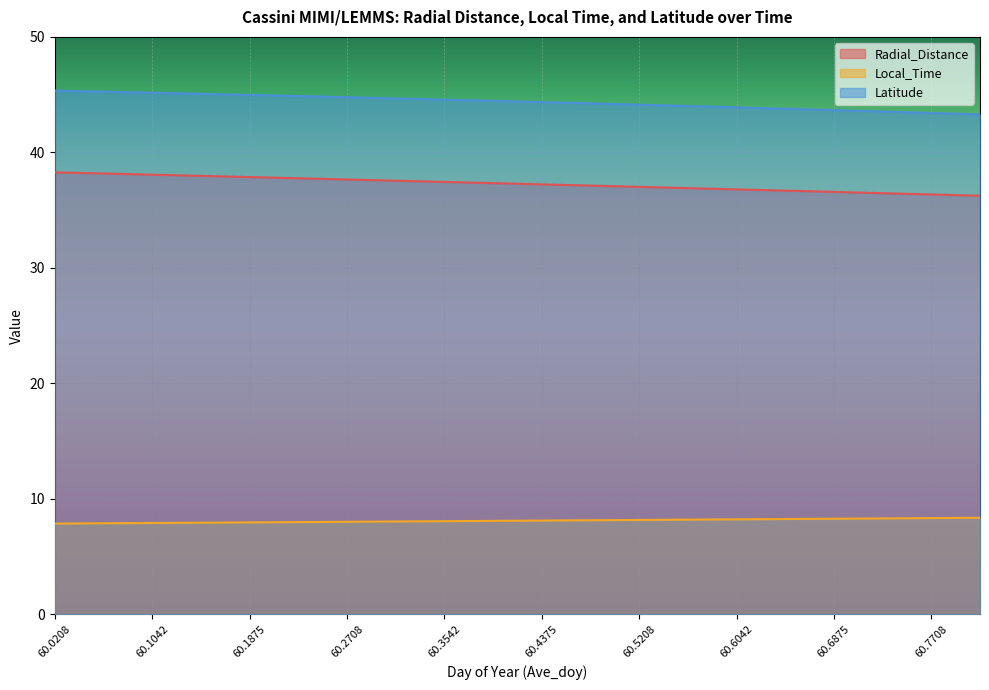

Is it true that Local_Time equals 14.2 at 60.2708?

False